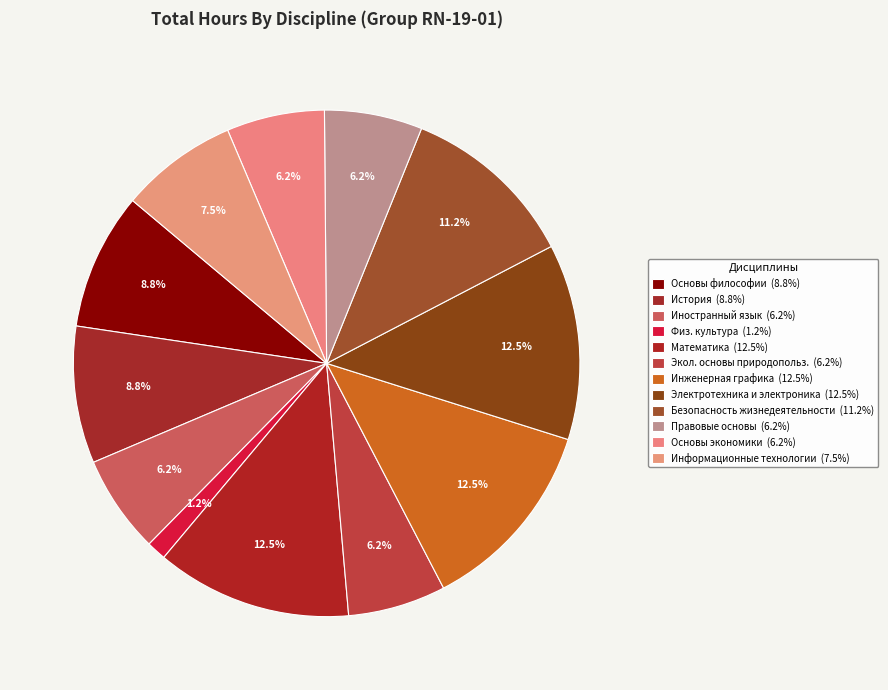

Count the number of slices in the pie.

12